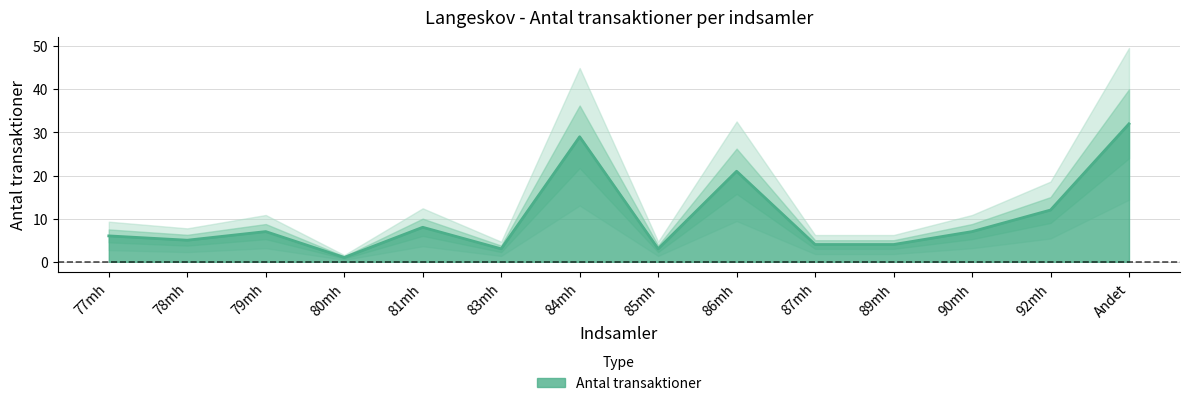

How many distinct data groups are displayed?

1